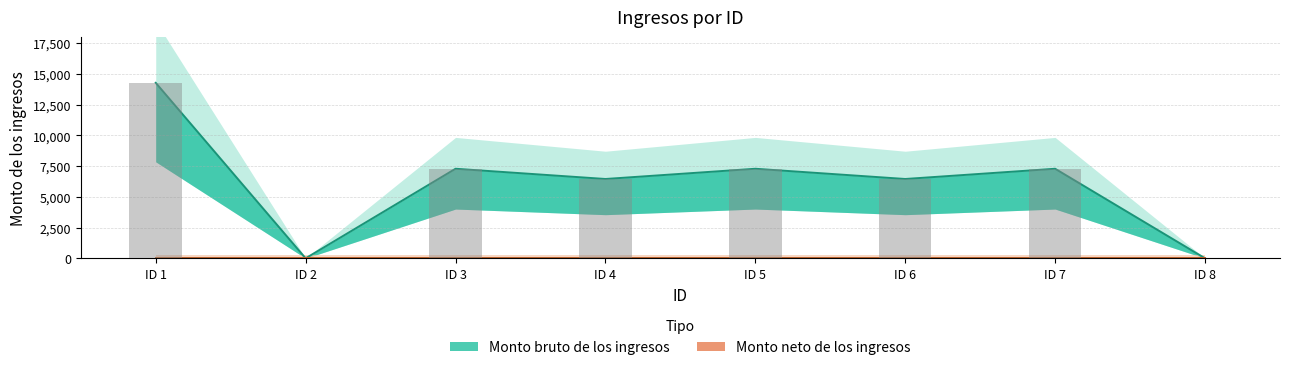

True or false: the data shows 7282 at ID 7.

True